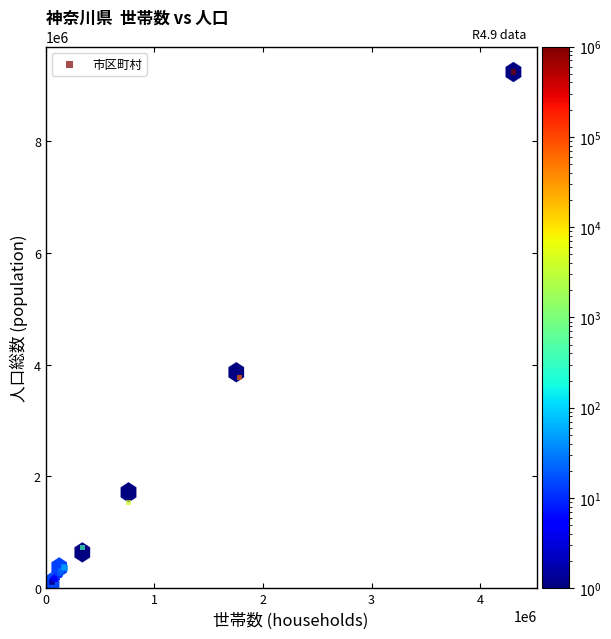

What Y value in the scatter plot is closest to 4669973?

3772887